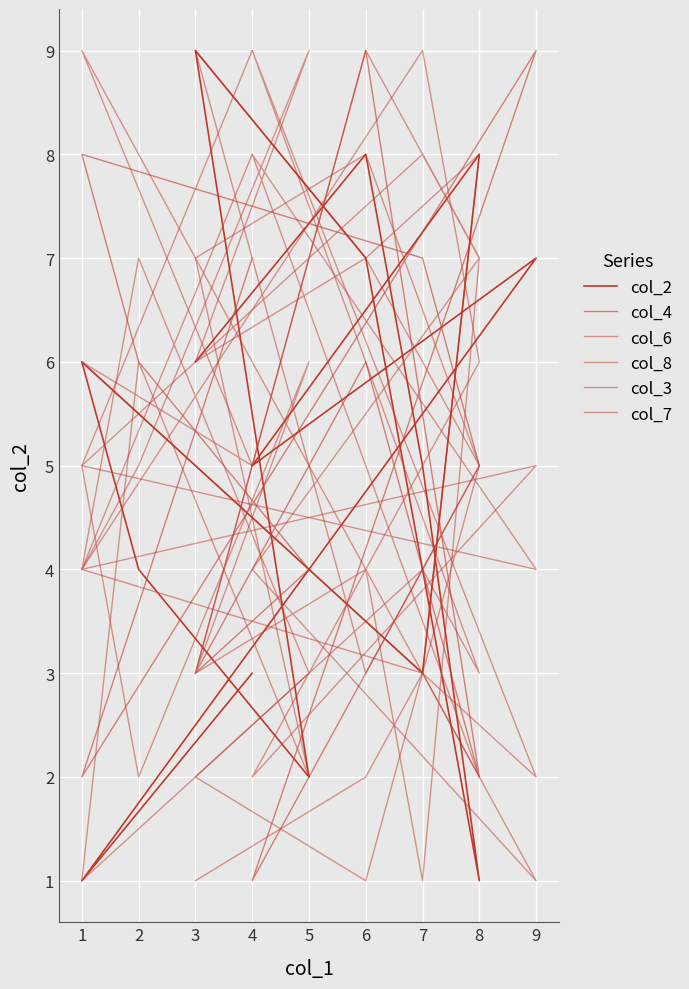

At which label does col_4 first exceed 5?

6